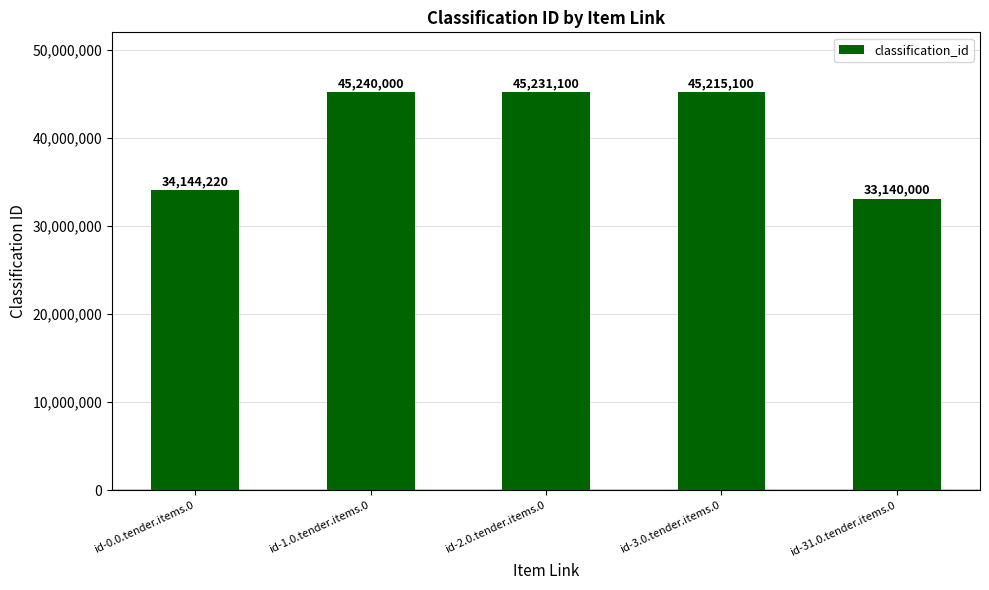

What is the label of the 2nd bar from the right?

id-3.0.tender.items.0